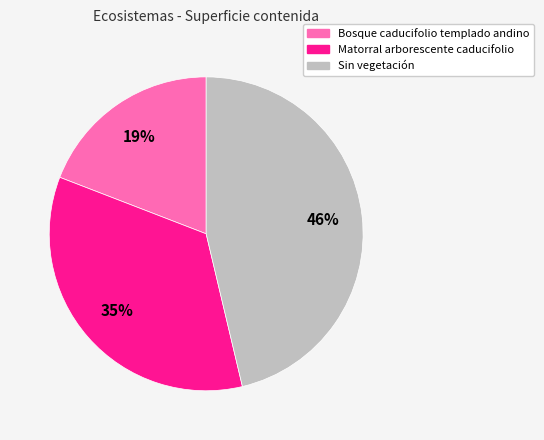

To the nearest percent, what portion does Matorral arborescente caducifolio represent?

35%